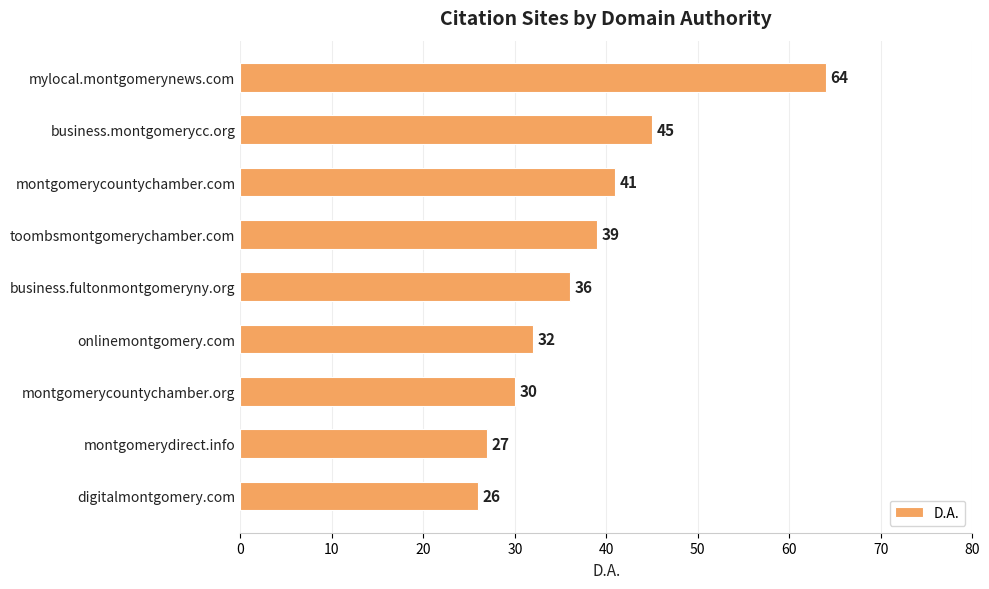

Reading top to bottom, what are all the values shown in this chart?

64	45	41	39	36	32	30	27	26